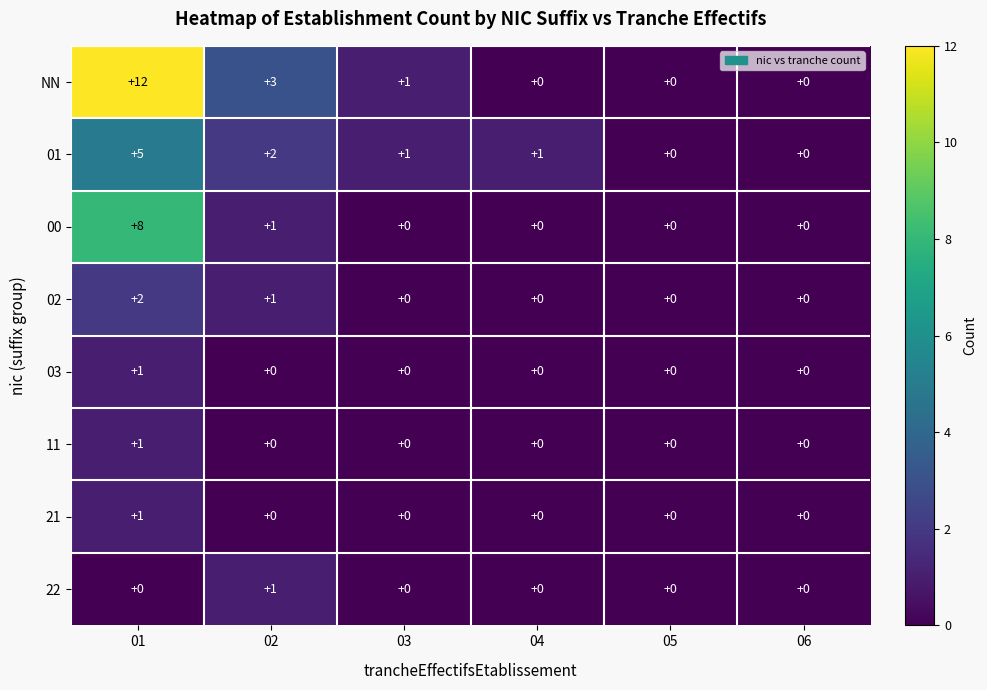

True or false: 00 has a value of 0 at 05.

True